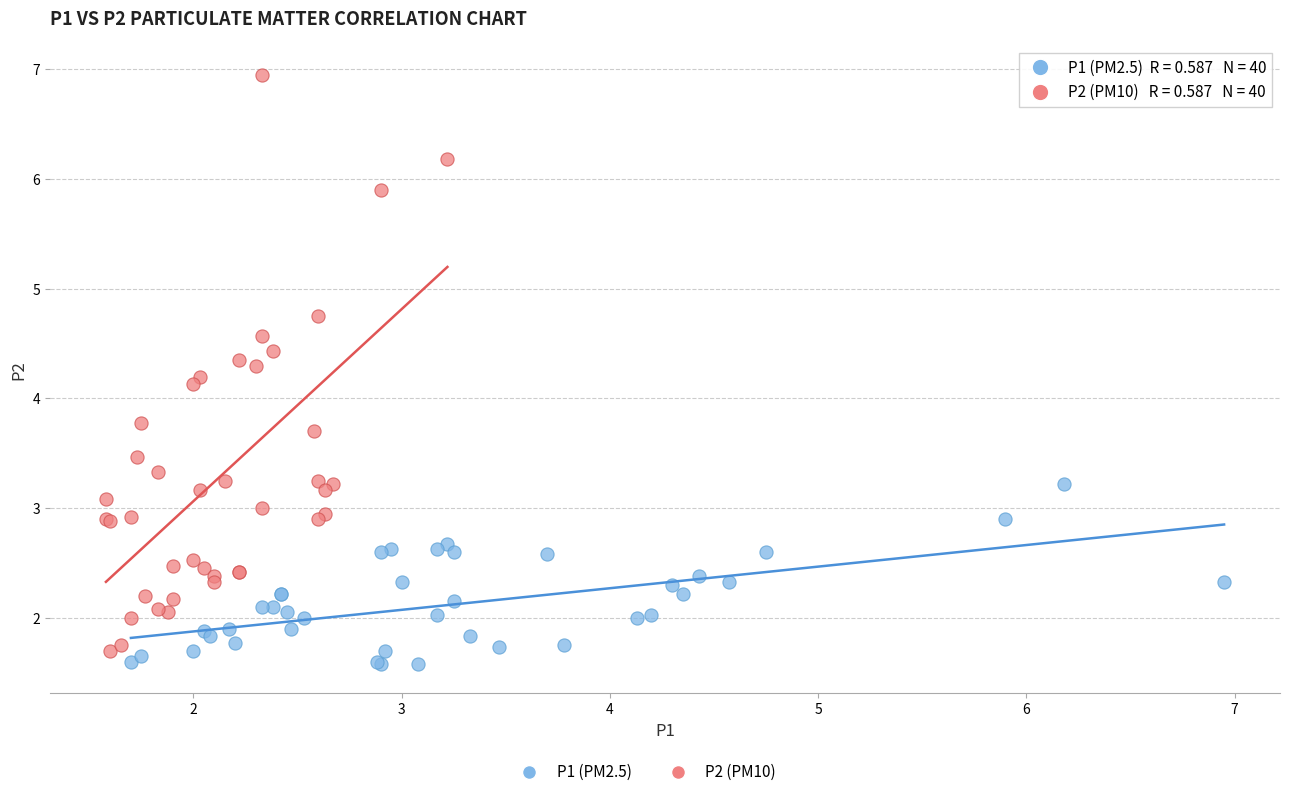

Which series has the widest spread of Y values?

P2 (PM10)